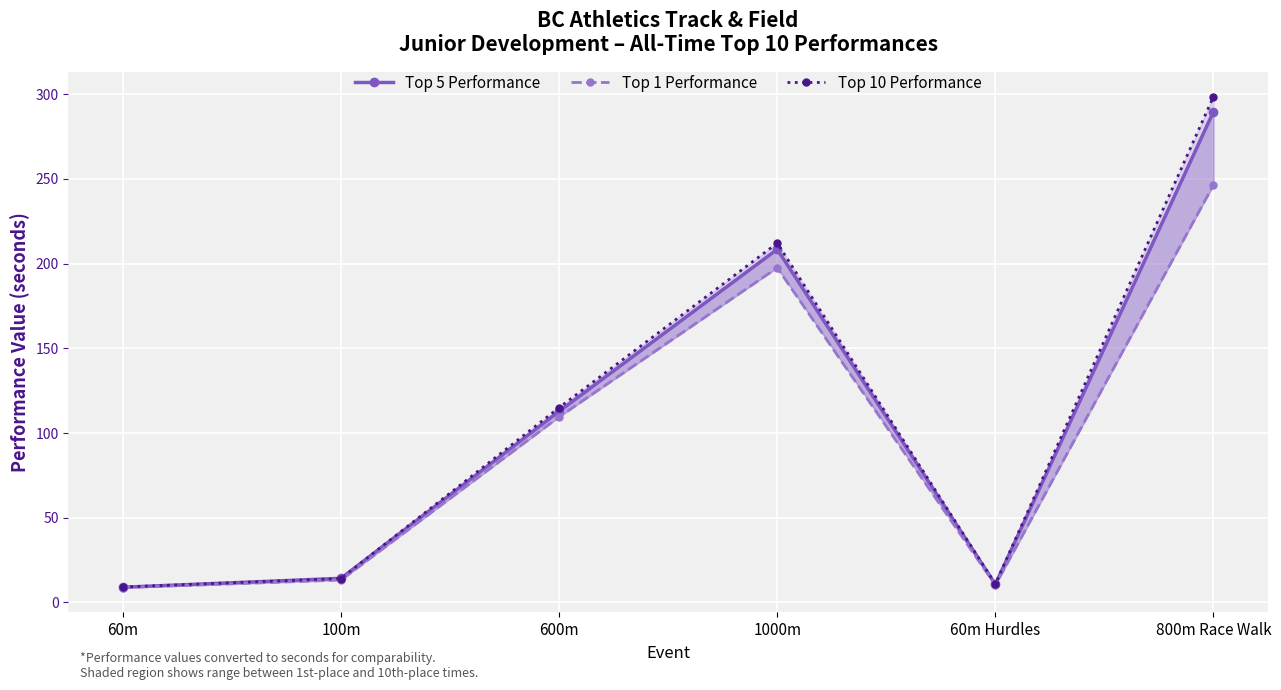

How many lines are shown in the chart?

3